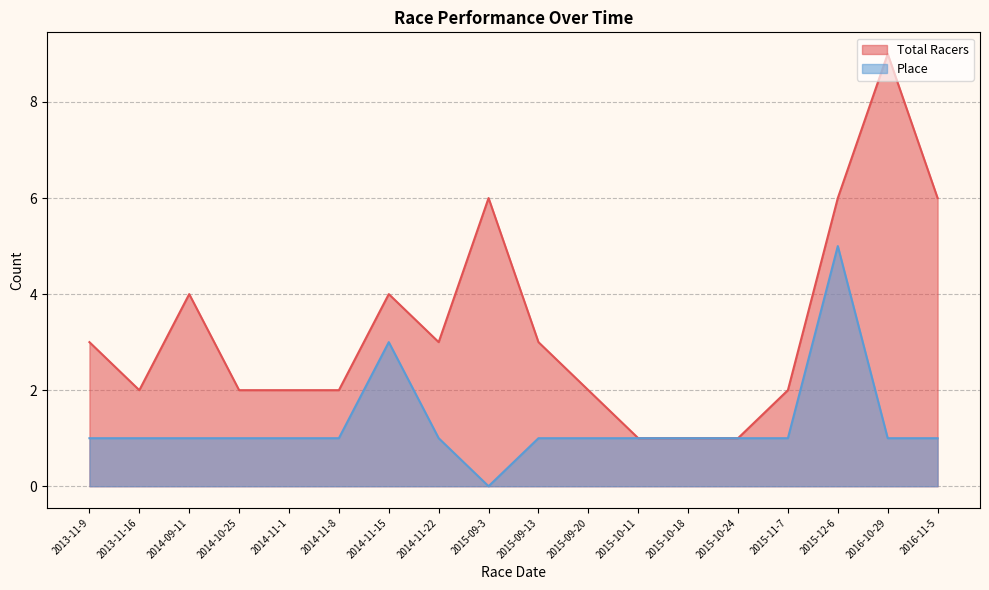

How many values in the Total Racers series exceed 3?

6